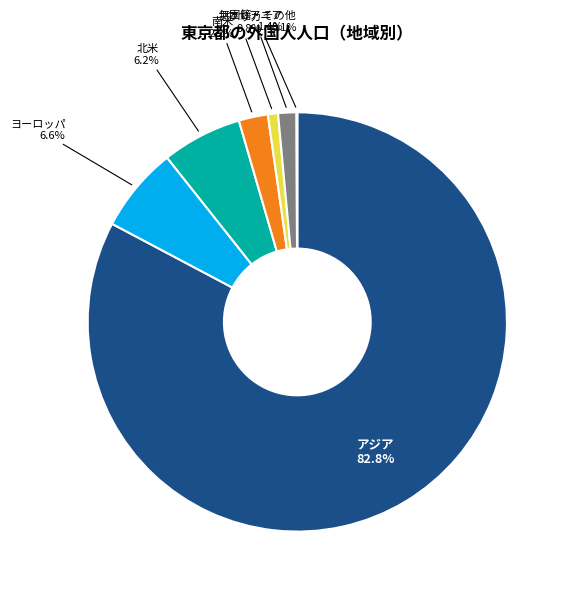

Is there a majority slice in this chart?

Yes